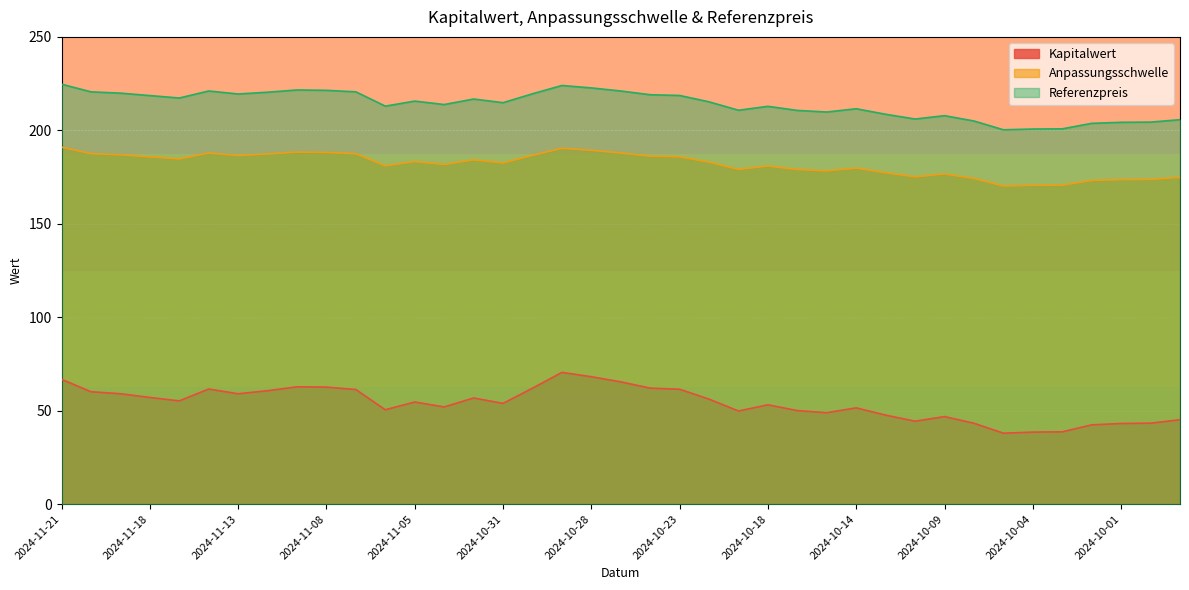

Does the chart display data point markers on the line(s)?

No